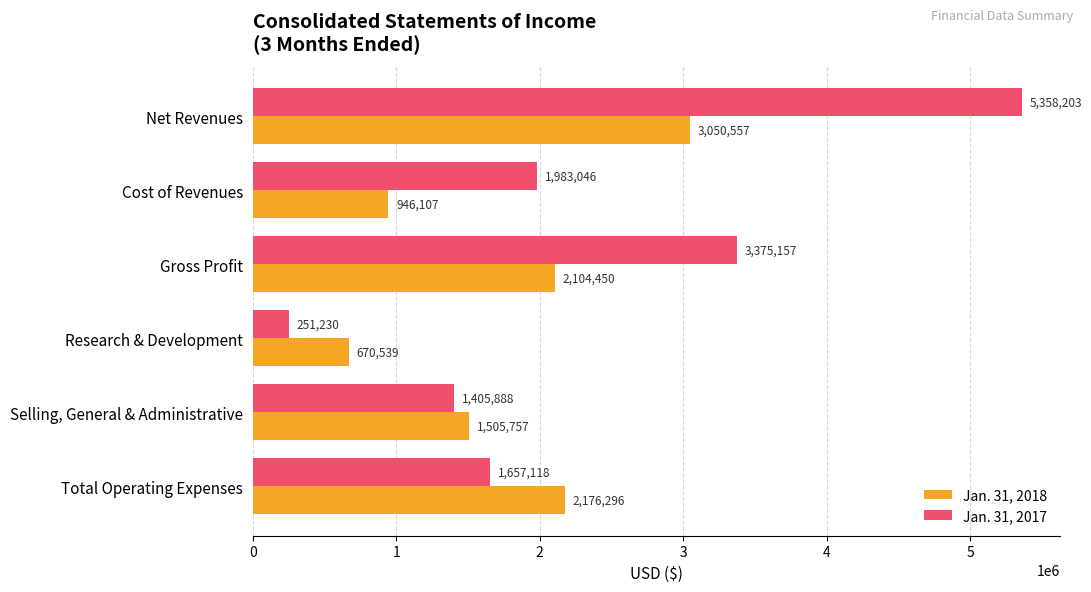

Which series has the largest total across all categories?

Jan. 31, 2017